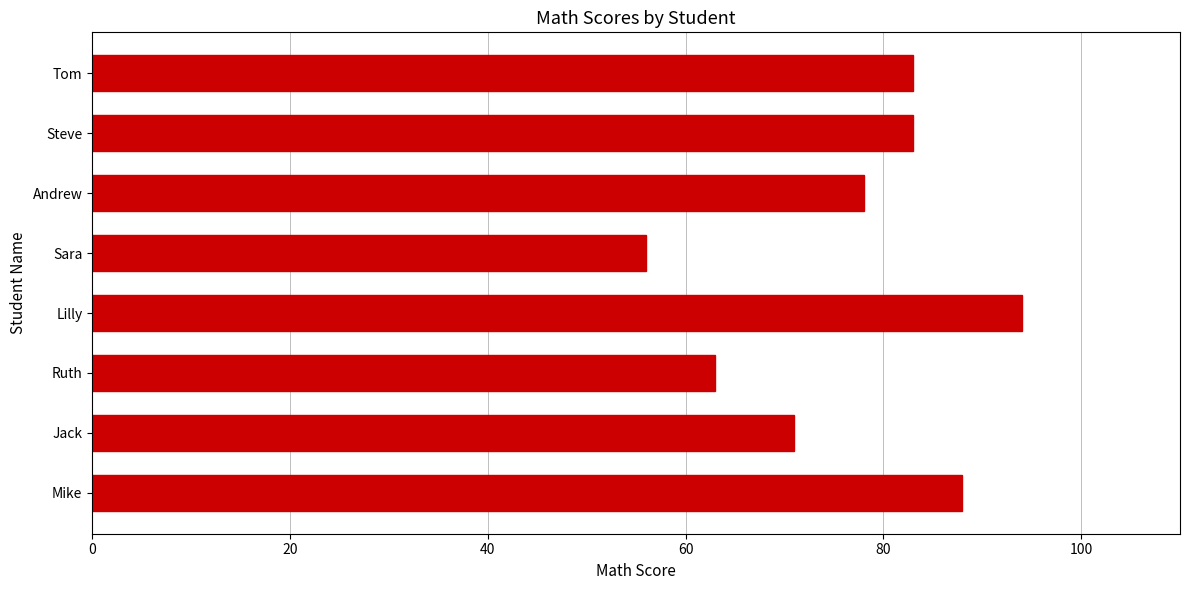

Reading bottom to top, what are all the values shown in this chart?

88	71	63	94	56	78	83	83